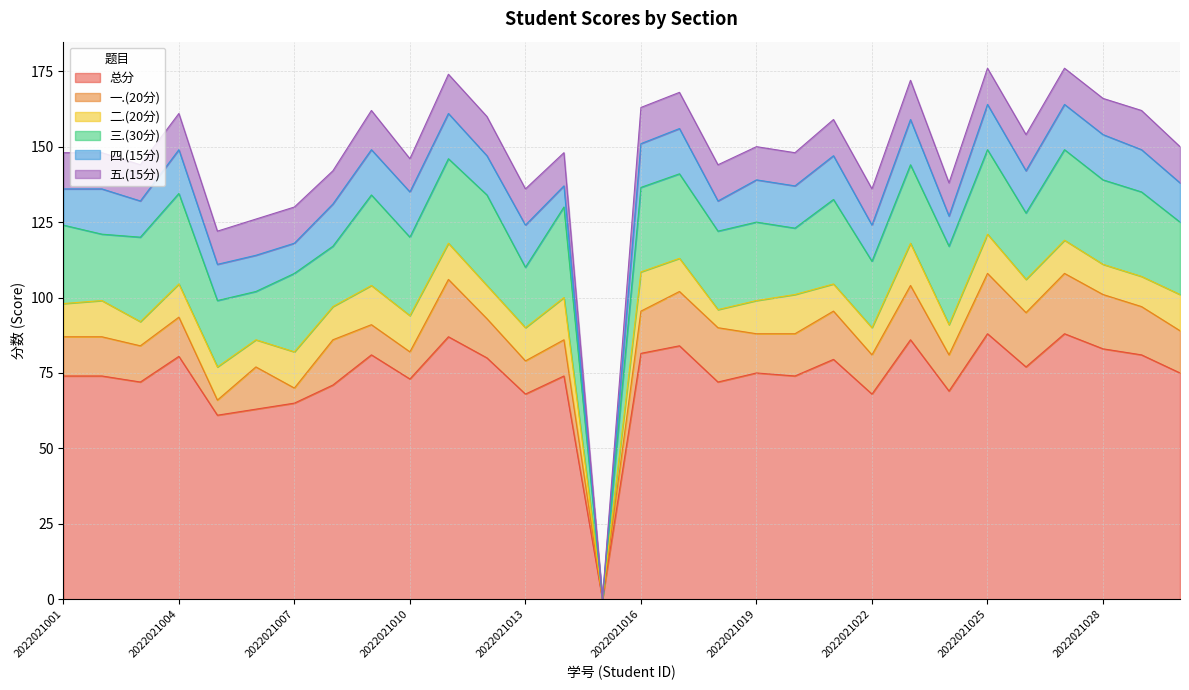

How many lines are shown in the chart?

6